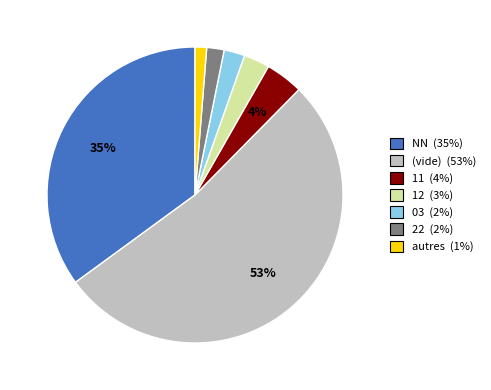

Is there a majority slice in this chart?

Yes